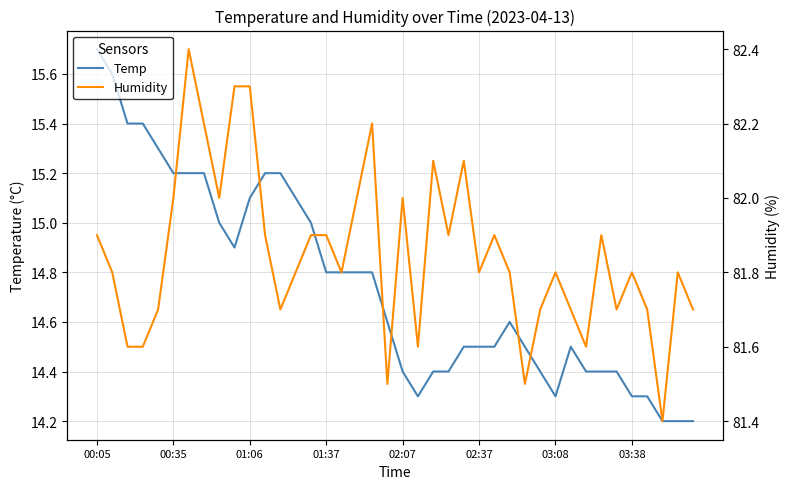

Reading right to left, transcribe all the data shown in this chart.

Temp: 14.2	14.2	14.2	14.3	14.3	14.4	14.4	14.4	14.5	14.3	14.4	14.5	14.6	14.5	14.5	14.5	14.4	14.4	14.3	14.4	14.6	14.8	14.8	14.8	14.8	15.0	15.1	15.2	15.2	15.1	14.9	15.0	15.2	15.2	15.2	15.3	15.4	15.4	15.6	15.7
Humidity: 81.7	81.8	81.4	81.7	81.8	81.7	81.9	81.6	81.7	81.8	81.7	81.5	81.8	81.9	81.8	82.1	81.9	82.1	81.6	82.0	81.5	82.2	82.0	81.8	81.9	81.9	81.8	81.7	81.9	82.3	82.3	82.0	82.2	82.4	82.0	81.7	81.6	81.6	81.8	81.9